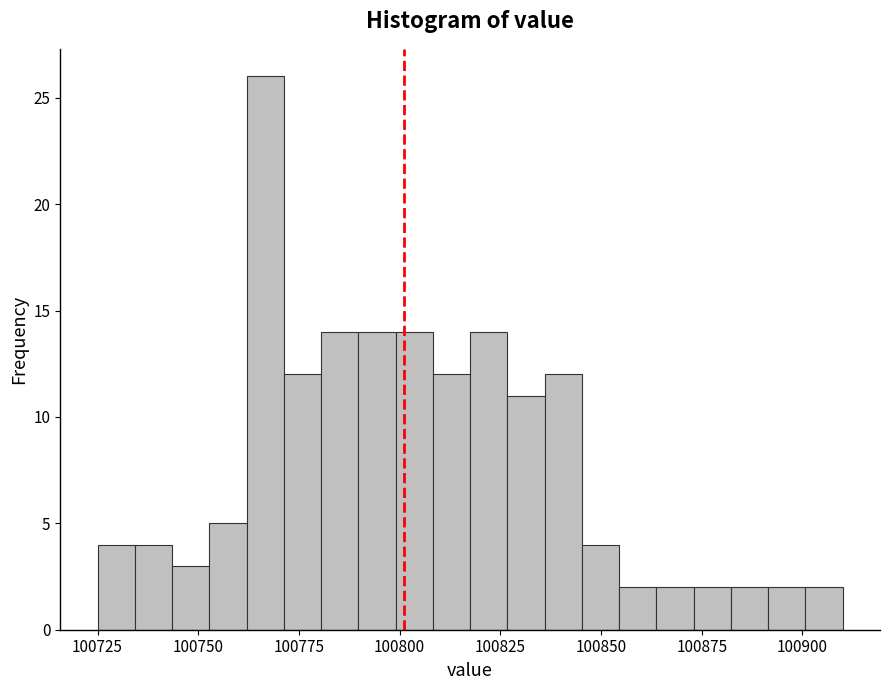

Around what value on the x-axis is the tallest bar? Give the approximate position of its centre, as read against the axis.

100765